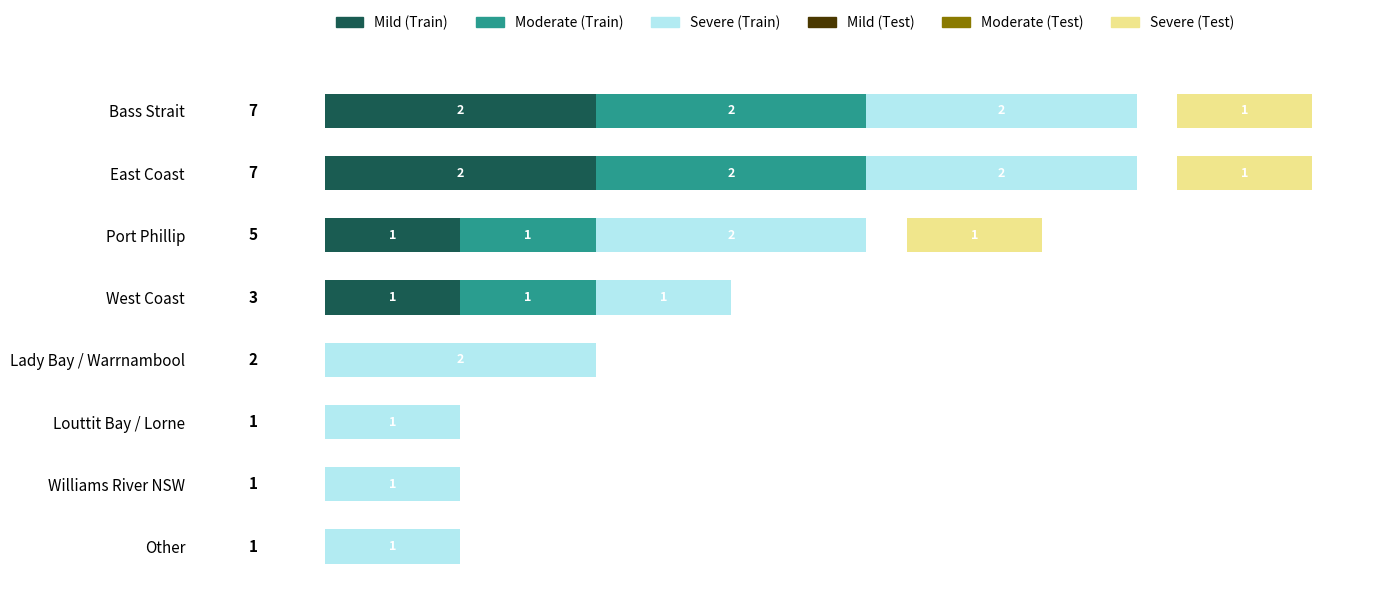

Which series has the largest range (max minus min)?

Mild (Train)